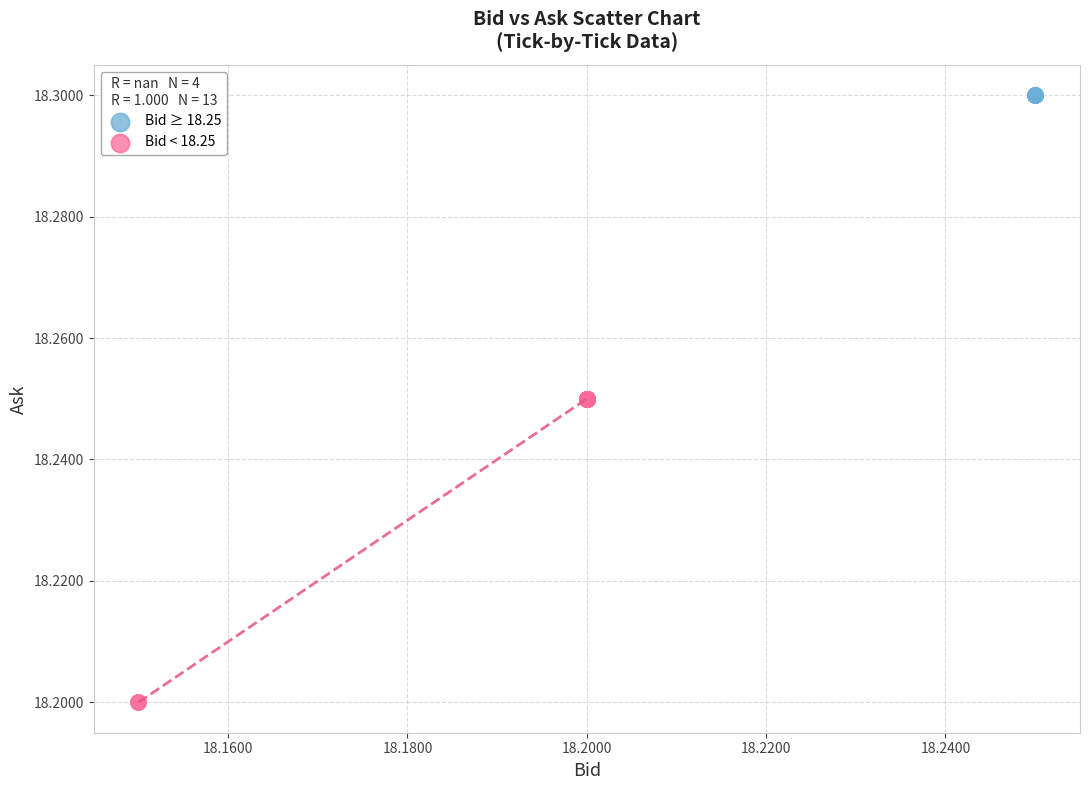

Which series contains the highest Y value?

Bid ≥ 18.25